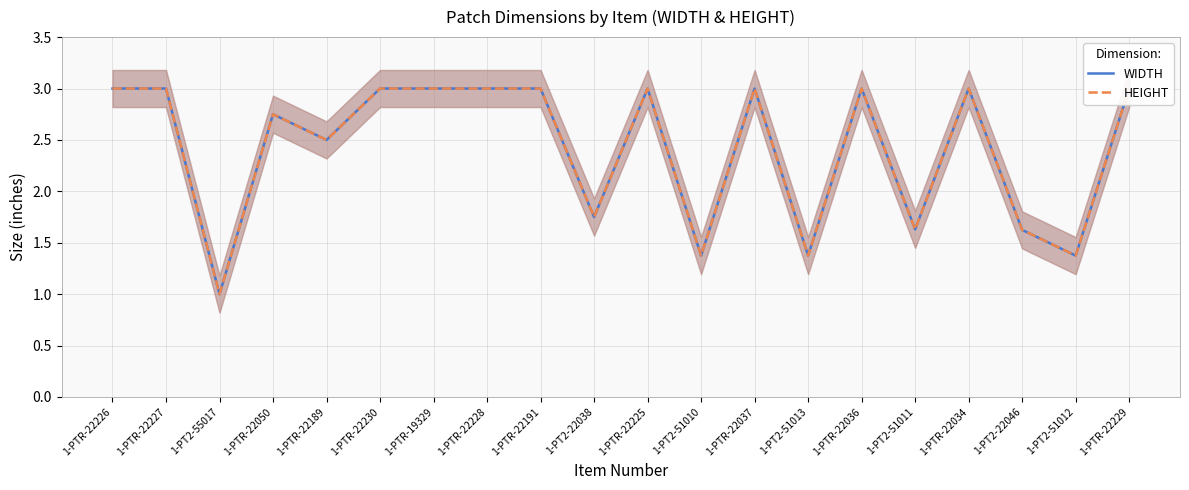

What are all the series names shown in the legend?

WIDTH, HEIGHT